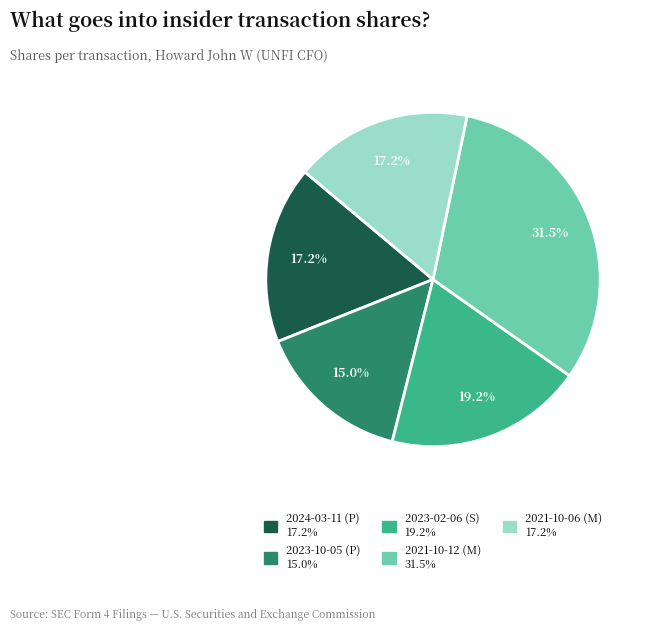

What is the largest slice in the pie chart?

2021-10-12 (M)